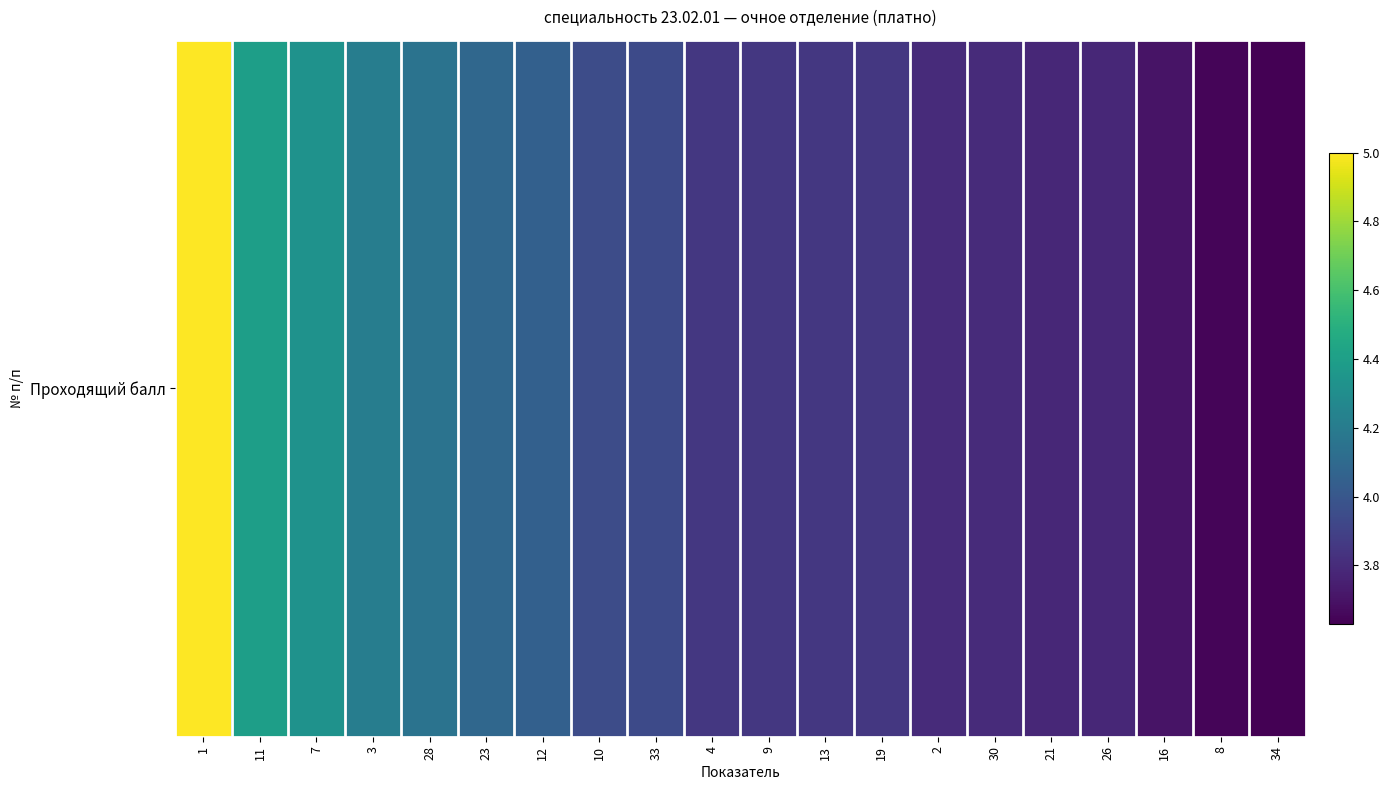

Which label corresponds to the largest value in the chart?

1